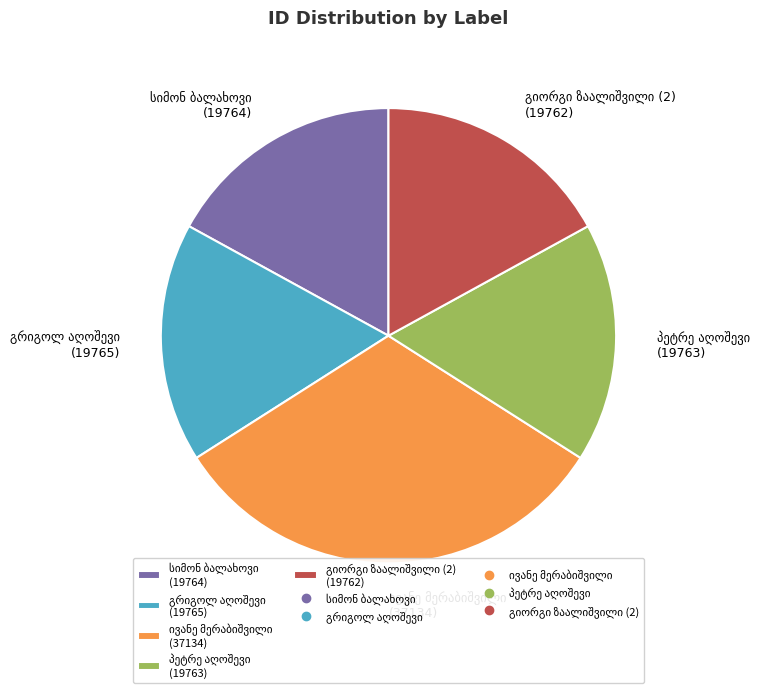

Does any single category account for the majority?

No